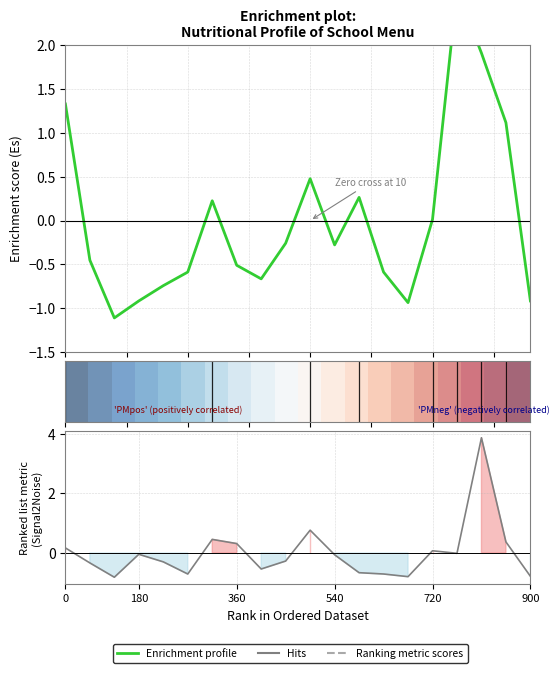

Does the chart display data point markers on the line(s)?

No